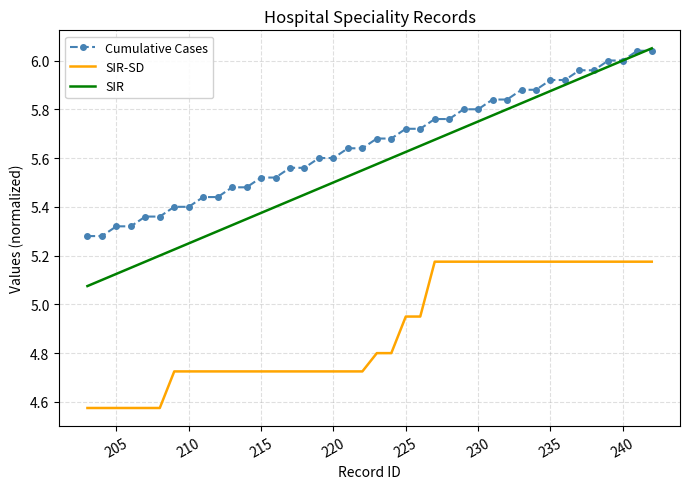

Which series has the largest range (max minus min)?

SIR